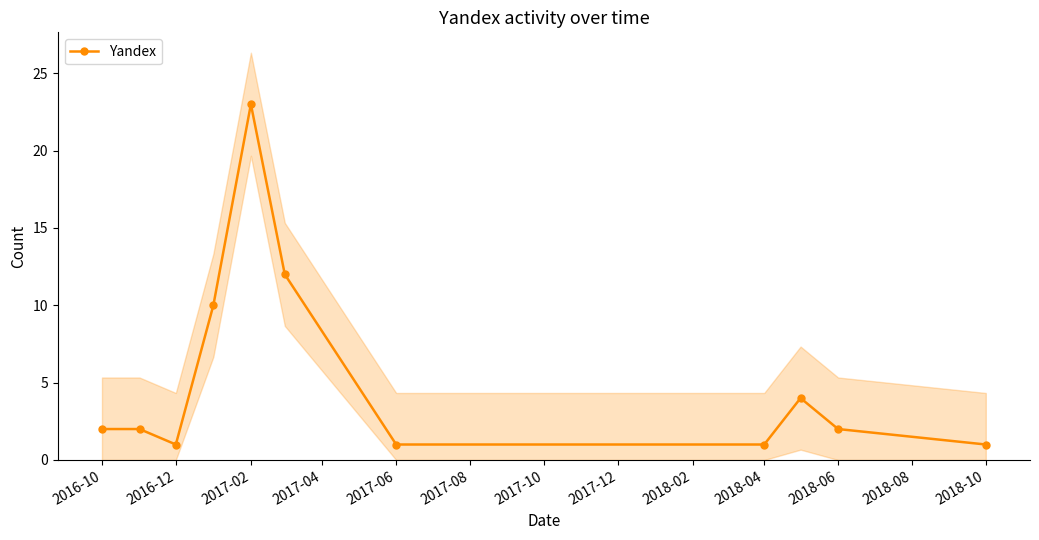

Is it true that Yandex equals 2 at 2018-10?

False